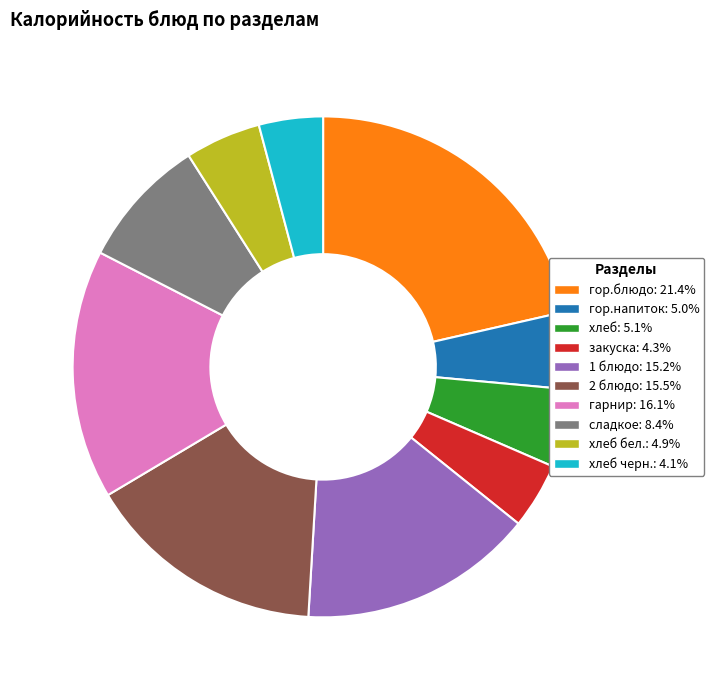

Is there a majority slice in this chart?

No